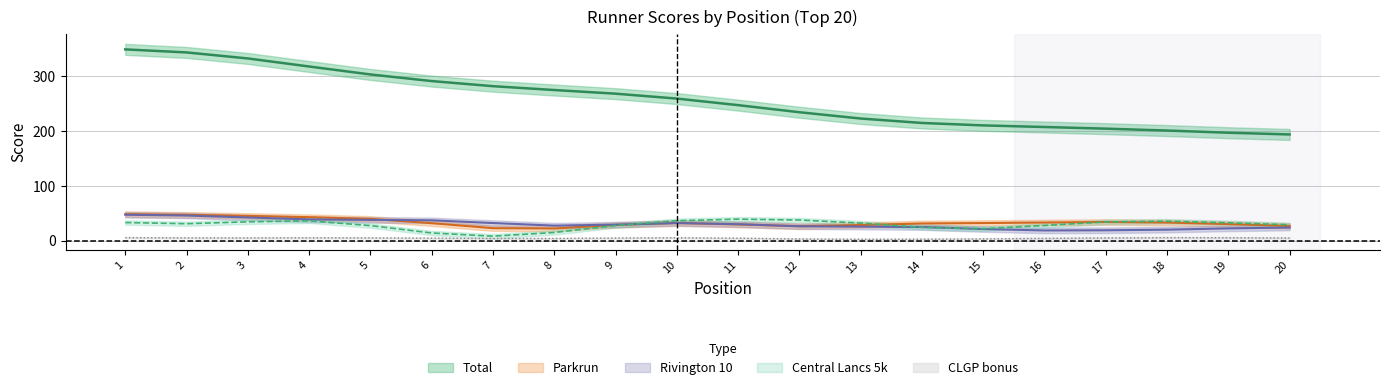

What are all the series names shown in the legend?

Total, Central Lancs 5k, Rivington 10, Parkrun, CLGP bonus